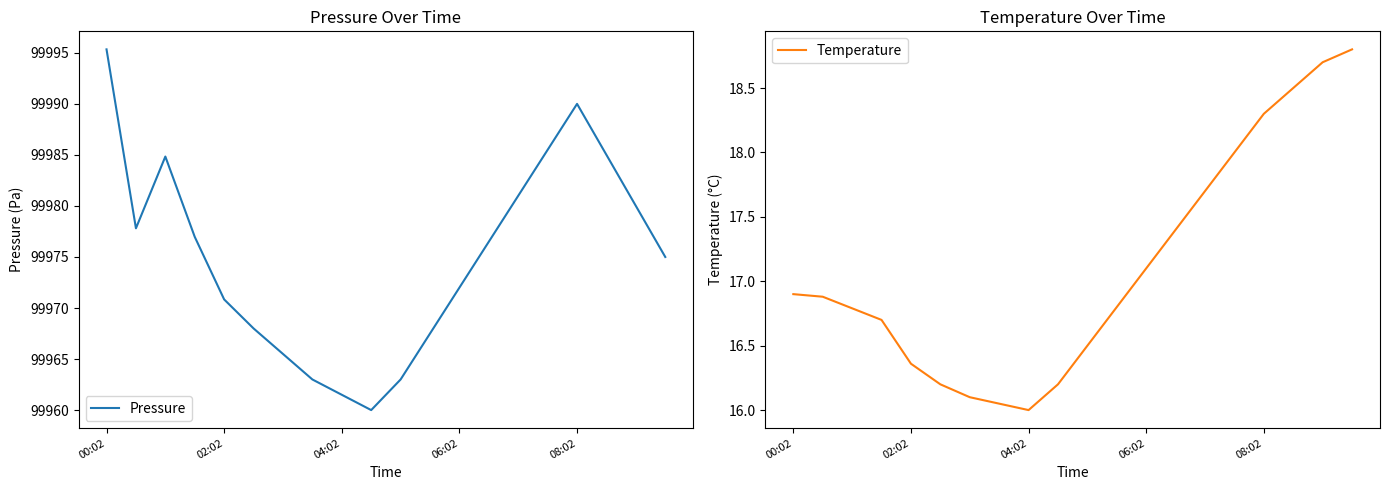

True or false: Temperature and Pressure cross at least once.

False